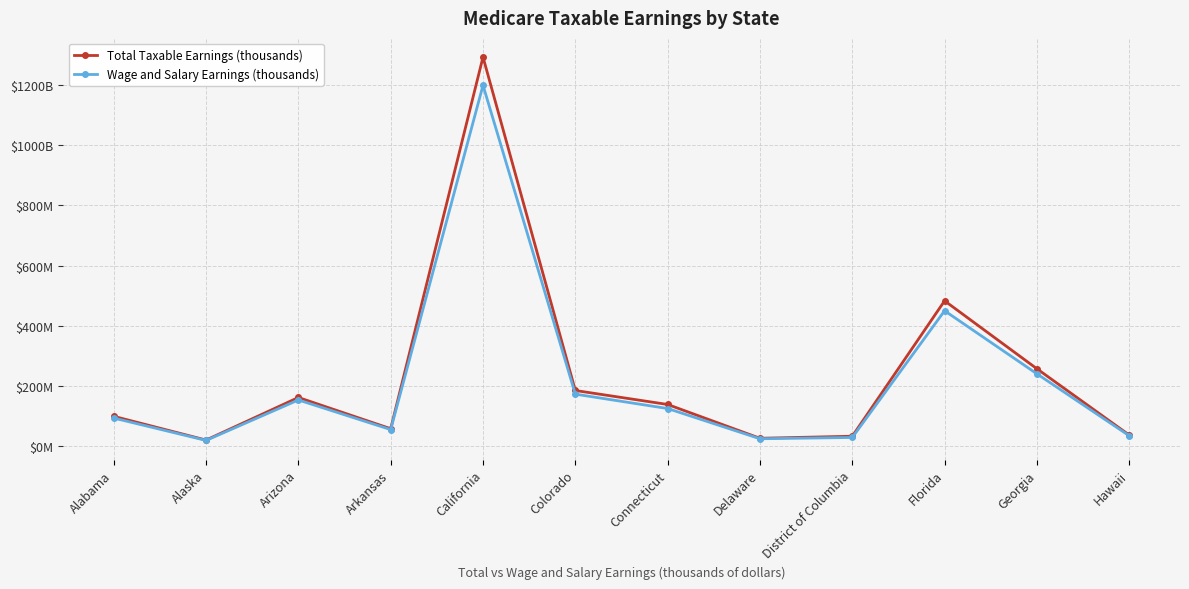

What are all the series names shown in the legend?

Total Taxable Earnings (thousands), Wage and Salary Earnings (thousands)